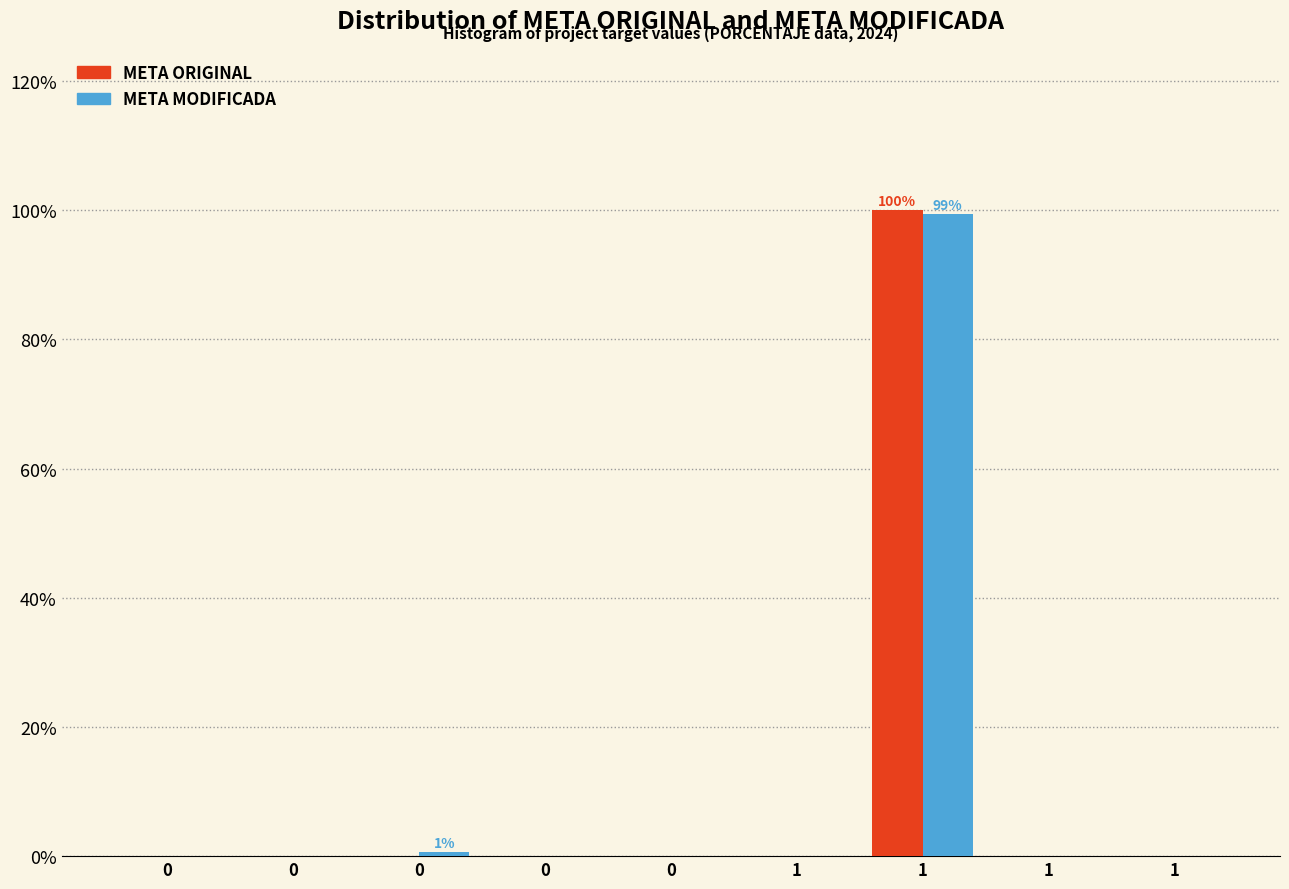

What are all the series names shown in the legend?

META ORIGINAL, META MODIFICADA